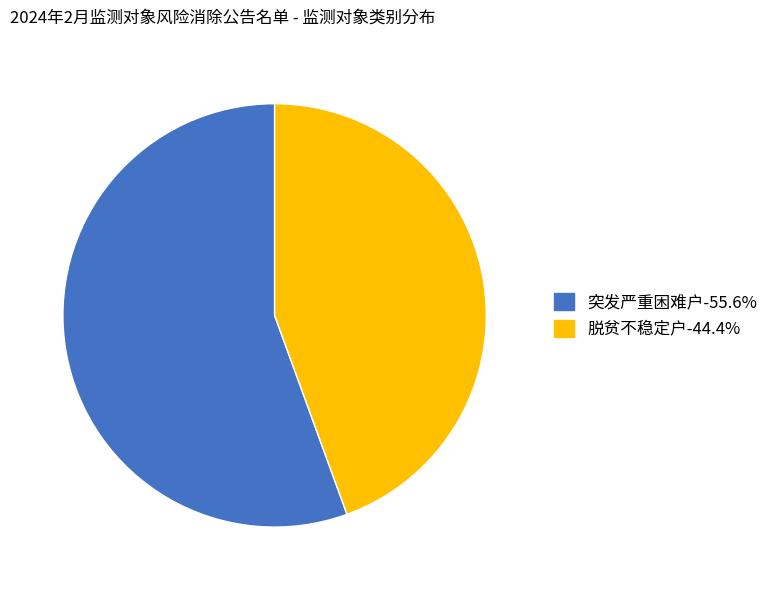

Do 突发严重困难户 and 脱贫不稳定户 together represent more than half of the pie?

Yes